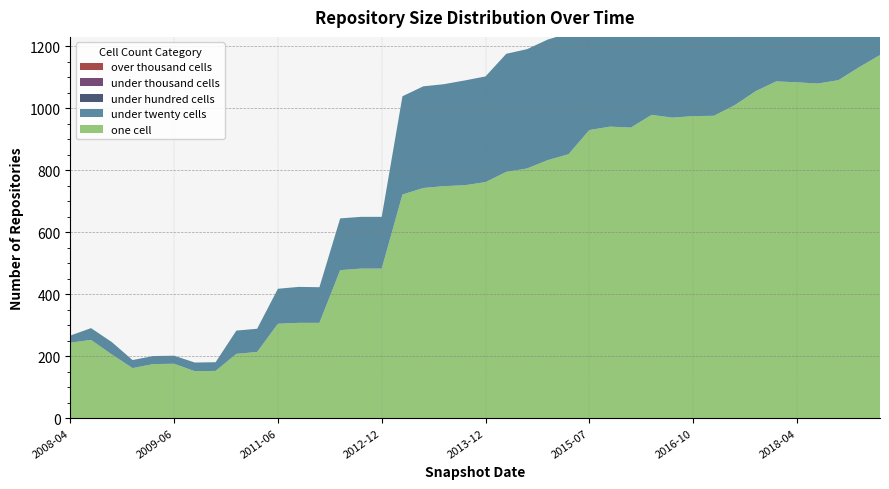

Reading right to left, extract all data points from this chart.

one_cell: 2019-07-01=1171	2019-01-01=1132	2018-09-28=1090	2018-07-11=1079	2018-04-09=1083	2017-12-22=1086	2017-10-12=1054	2017-07-24=1009	2016-12-27=975	2016-10-07=974	2016-07-04=969	2016-04-05=978	2016-01-04=937	2015-10-01=940	2015-07-03=929	2015-04-09=851	2015-01-19=832	2014-09-08=805	2014-03-28=794	2013-12-20=761	2013-09-10=751	2013-07-09=748	2013-05-21=742	2013-02-20=721	2012-12-11=482	2012-10-31=482	2012-07-13=477	2012-03-26=307	2012-01-18=307	2011-06-10=304	2011-02-21=213	2010-11-17=207	2010-07-26=152	2010-04-01=151	2009-06-17=175	2009-04-06=174	2008-12-17=161	2008-10-10=205	2008-06-27=252	2008-04-01=243
under_twenty_cells: 2019-07-01=793	2019-01-01=753	2018-09-28=734	2018-07-11=727	2018-04-09=684	2017-12-22=623	2017-10-12=607	2017-07-24=603	2016-12-27=590	2016-10-07=585	2016-07-04=584	2016-04-05=584	2016-01-04=583	2015-10-01=573	2015-07-03=570	2015-04-09=390	2015-01-19=389	2014-09-08=385	2014-03-28=381	2013-12-20=341	2013-09-10=338	2013-07-09=329	2013-05-21=328	2013-02-20=317	2012-12-11=167	2012-10-31=167	2012-07-13=167	2012-03-26=115	2012-01-18=116	2011-06-10=113	2011-02-21=75	2010-11-17=75	2010-07-26=28	2010-04-01=28	2009-06-17=26	2009-04-06=26	2008-12-17=26	2008-10-10=40	2008-06-27=38	2008-04-01=23
under_hundred_cells: 2019-07-01=0	2019-01-01=0	2018-09-28=0	2018-07-11=0	2018-04-09=0	2017-12-22=0	2017-10-12=0	2017-07-24=0	2016-12-27=0	2016-10-07=0	2016-07-04=0	2016-04-05=0	2016-01-04=0	2015-10-01=0	2015-07-03=0	2015-04-09=0	2015-01-19=0	2014-09-08=0	2014-03-28=0	2013-12-20=0	2013-09-10=0	2013-07-09=0	2013-05-21=0	2013-02-20=0	2012-12-11=0	2012-10-31=0	2012-07-13=0	2012-03-26=0	2012-01-18=0	2011-06-10=0	2011-02-21=0	2010-11-17=0	2010-07-26=0	2010-04-01=0	2009-06-17=0	2009-04-06=0	2008-12-17=0	2008-10-10=0	2008-06-27=0	2008-04-01=0
under_thousand_cells: 2019-07-01=0	2019-01-01=0	2018-09-28=0	2018-07-11=0	2018-04-09=0	2017-12-22=0	2017-10-12=0	2017-07-24=0	2016-12-27=0	2016-10-07=0	2016-07-04=0	2016-04-05=0	2016-01-04=0	2015-10-01=0	2015-07-03=0	2015-04-09=0	2015-01-19=0	2014-09-08=0	2014-03-28=0	2013-12-20=0	2013-09-10=0	2013-07-09=0	2013-05-21=0	2013-02-20=0	2012-12-11=0	2012-10-31=0	2012-07-13=0	2012-03-26=0	2012-01-18=0	2011-06-10=0	2011-02-21=0	2010-11-17=0	2010-07-26=0	2010-04-01=0	2009-06-17=0	2009-04-06=0	2008-12-17=0	2008-10-10=0	2008-06-27=0	2008-04-01=0
over_thousand_cells: 2019-07-01=0	2019-01-01=0	2018-09-28=0	2018-07-11=0	2018-04-09=0	2017-12-22=0	2017-10-12=0	2017-07-24=0	2016-12-27=0	2016-10-07=0	2016-07-04=0	2016-04-05=0	2016-01-04=0	2015-10-01=0	2015-07-03=0	2015-04-09=0	2015-01-19=0	2014-09-08=0	2014-03-28=0	2013-12-20=0	2013-09-10=0	2013-07-09=0	2013-05-21=0	2013-02-20=0	2012-12-11=0	2012-10-31=0	2012-07-13=0	2012-03-26=0	2012-01-18=0	2011-06-10=0	2011-02-21=0	2010-11-17=0	2010-07-26=0	2010-04-01=0	2009-06-17=0	2009-04-06=0	2008-12-17=0	2008-10-10=0	2008-06-27=0	2008-04-01=0